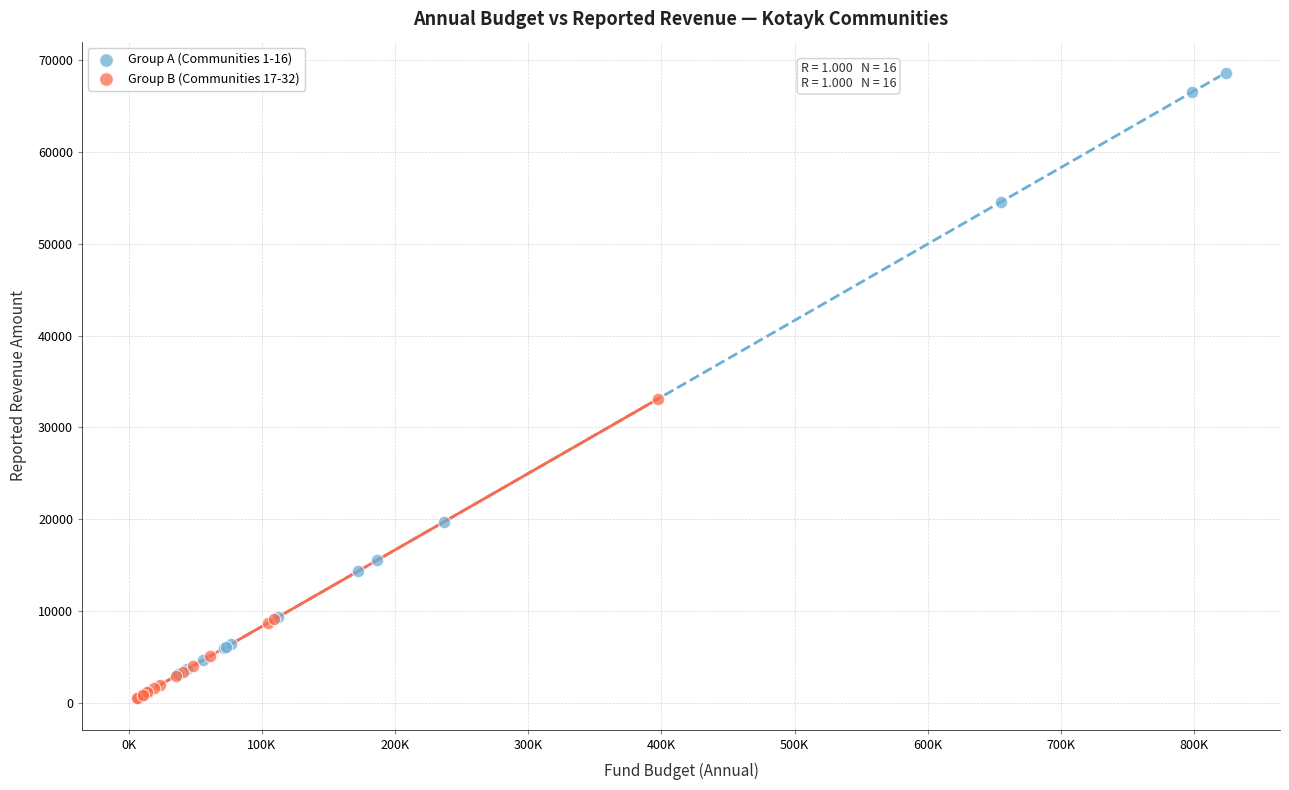

Which series has the widest spread of Y values?

Group A (Communities 1-16)